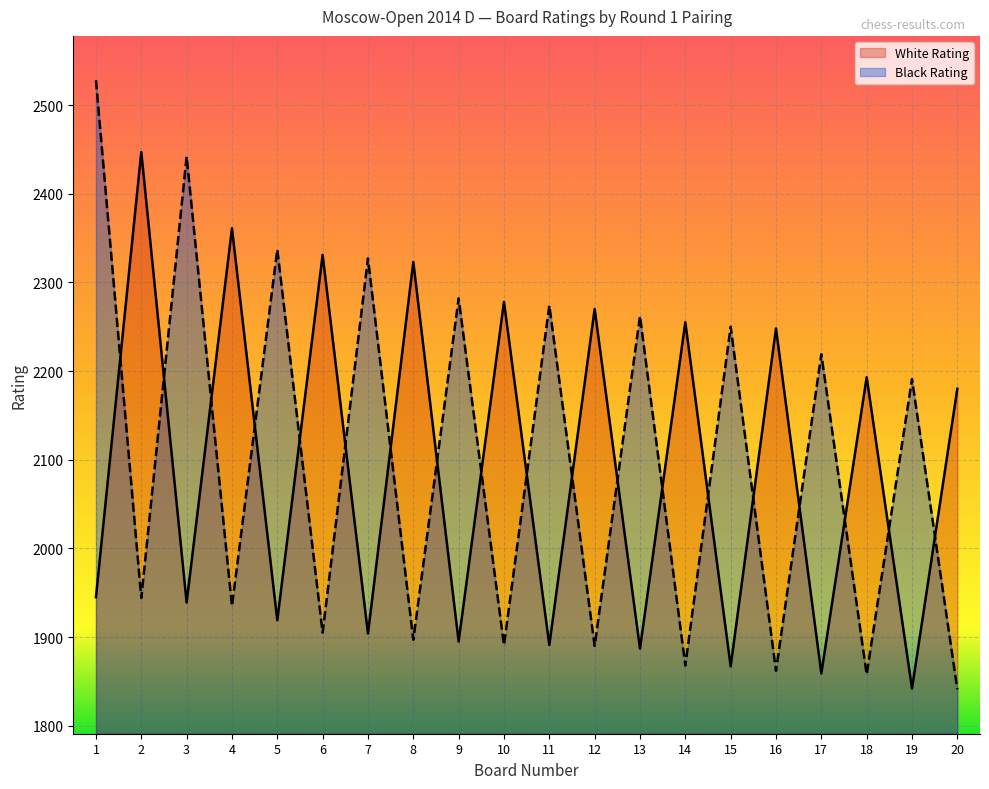

The value of White Rating at 7 is 1904. True or false?

True